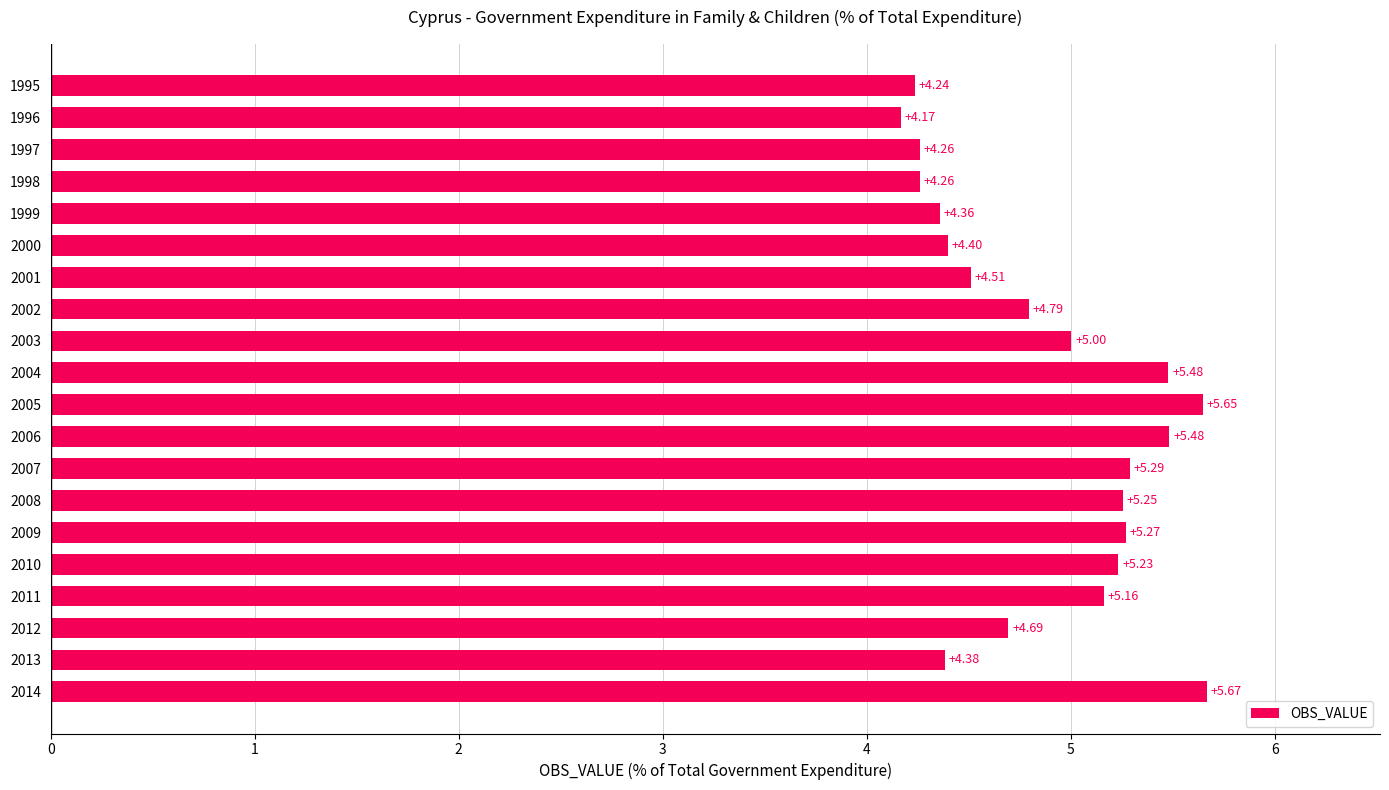

What is the difference between the values at 2009 and 1995?

1.0